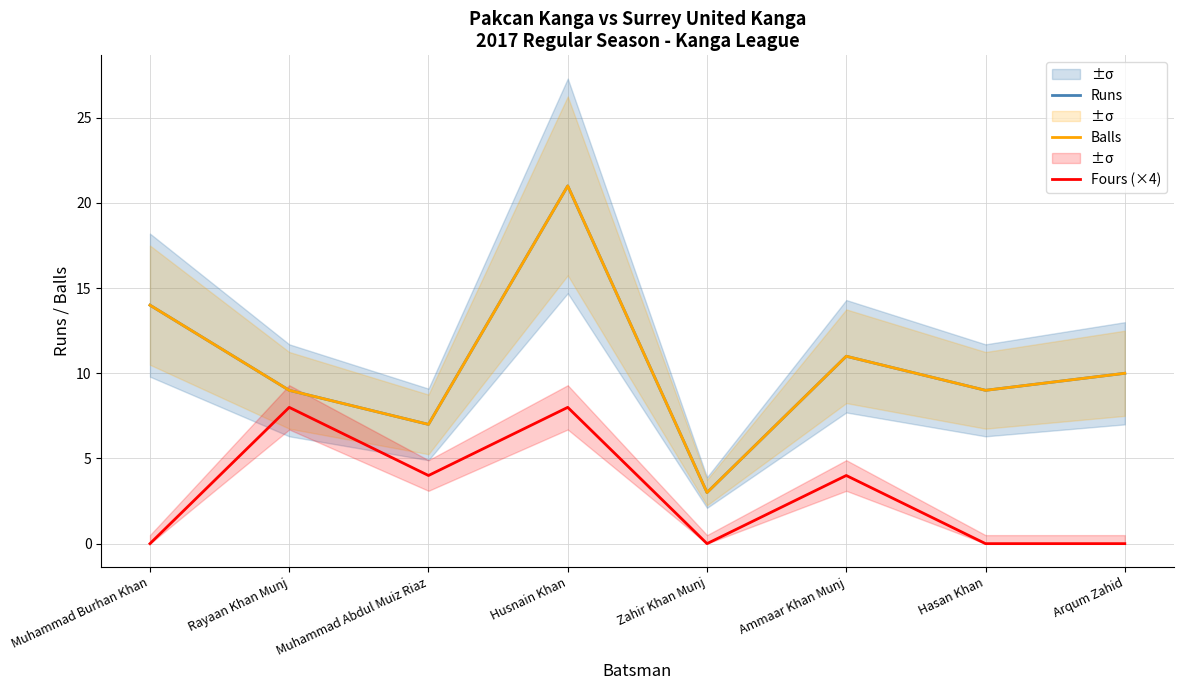

What is the label of the 3rd point from the right?

Ammaar Khan Munj